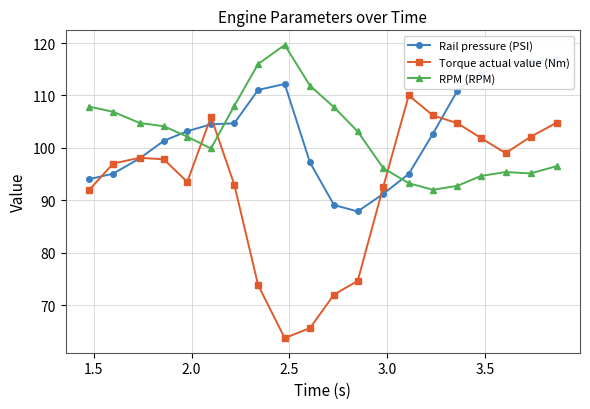

Reading left to right, transcribe all the data shown in this chart.

Rail pressure (PSI): 94.0	95.1	98.0	101.3	103.2	104.5	104.7	111.0	112.2	97.2	89.1	87.9	91.2	95.0	102.7	110.9	114.1	116.1	116.4	117.0
Torque actual value (Nm): 91.9	97.0	98.1	97.8	93.5	105.9	93.0	73.8	63.7	65.6	72.0	74.6	92.6	110.0	106.2	104.7	101.9	99.0	102.1	104.8
RPM (RPM): 107.9	106.9	104.8	104.1	102.1	99.9	108.0	116.0	119.6	111.9	107.8	103.1	96.1	93.2	92.0	92.8	94.6	95.4	95.1	96.5